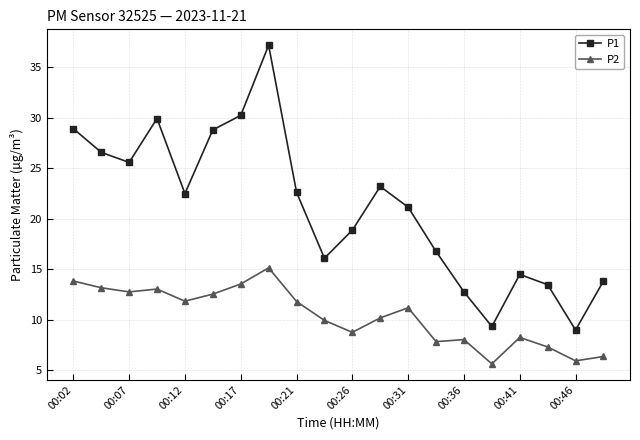

What is the greatest value displayed?

37.2